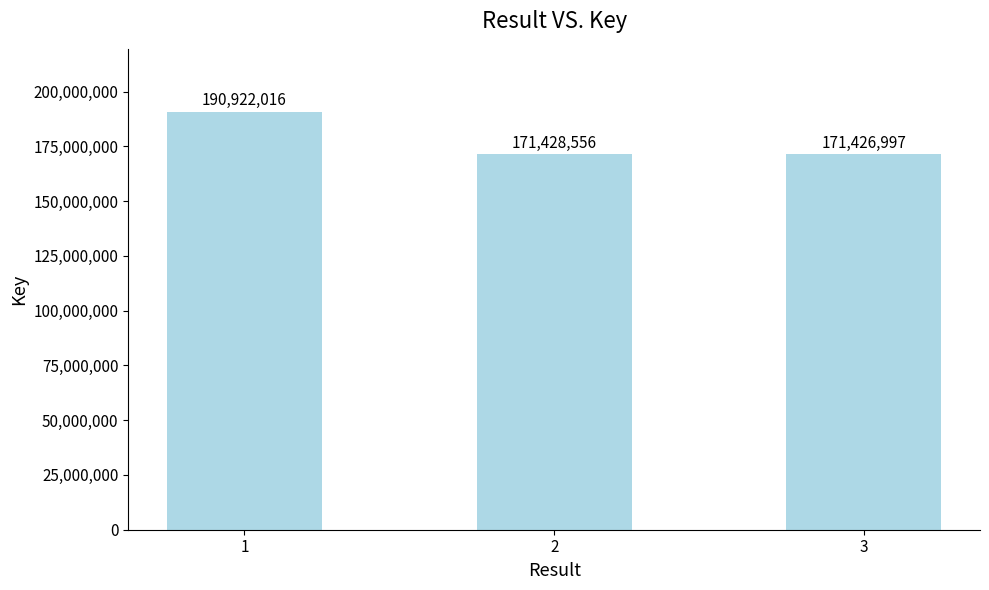

Is it true that the value at 1 is 93977966?

False